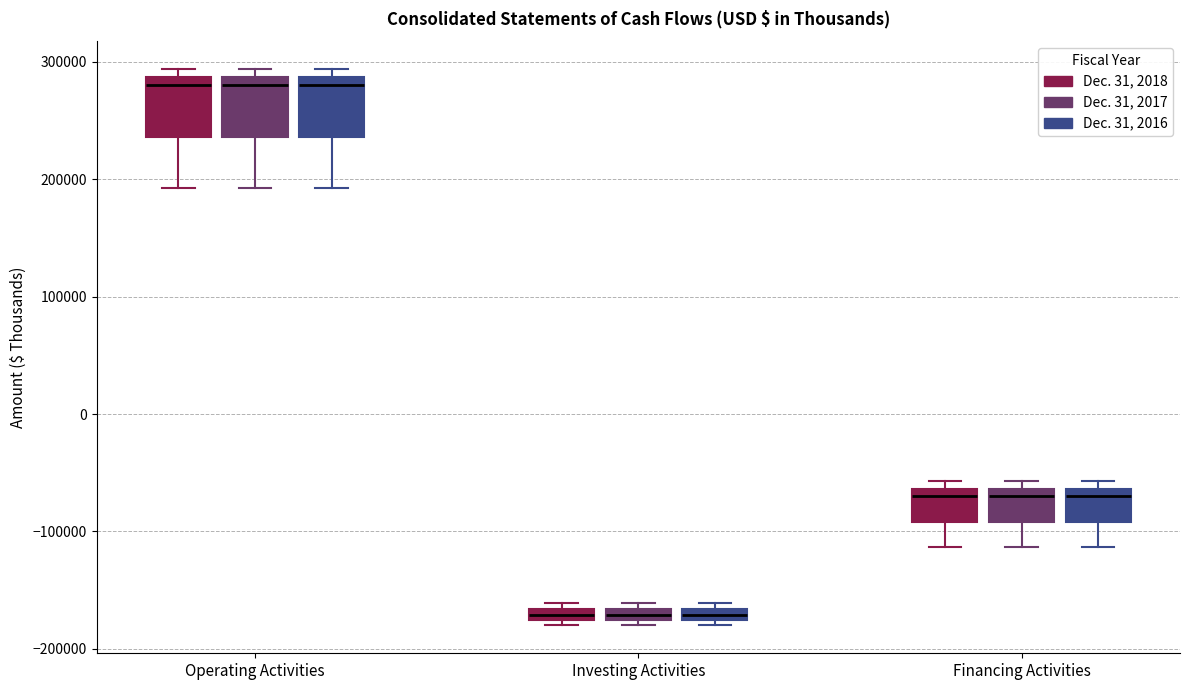

Where is the lower edge of the box for Investing Activities (Dec. 31, 2017) on the y-axis? The values are not printed on the chart, so give them approximately, as read against the axis.

-180000